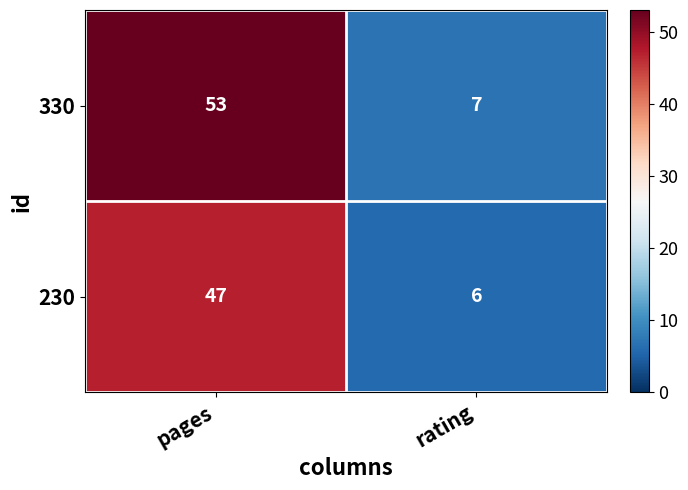

What is the approximate value of 330 at rating, to the nearest 5?

5